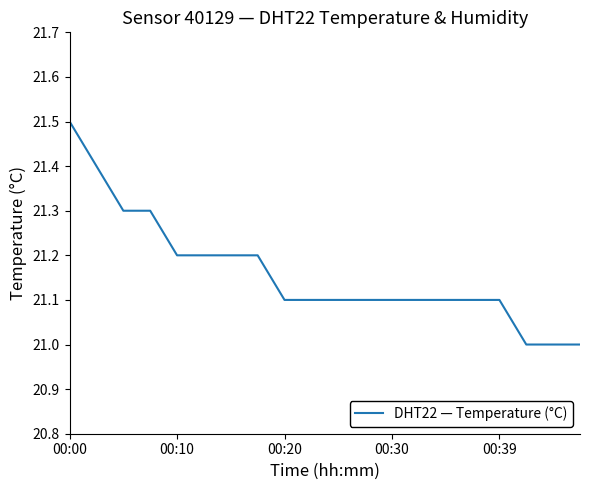

What is the sum of all values?

423.2